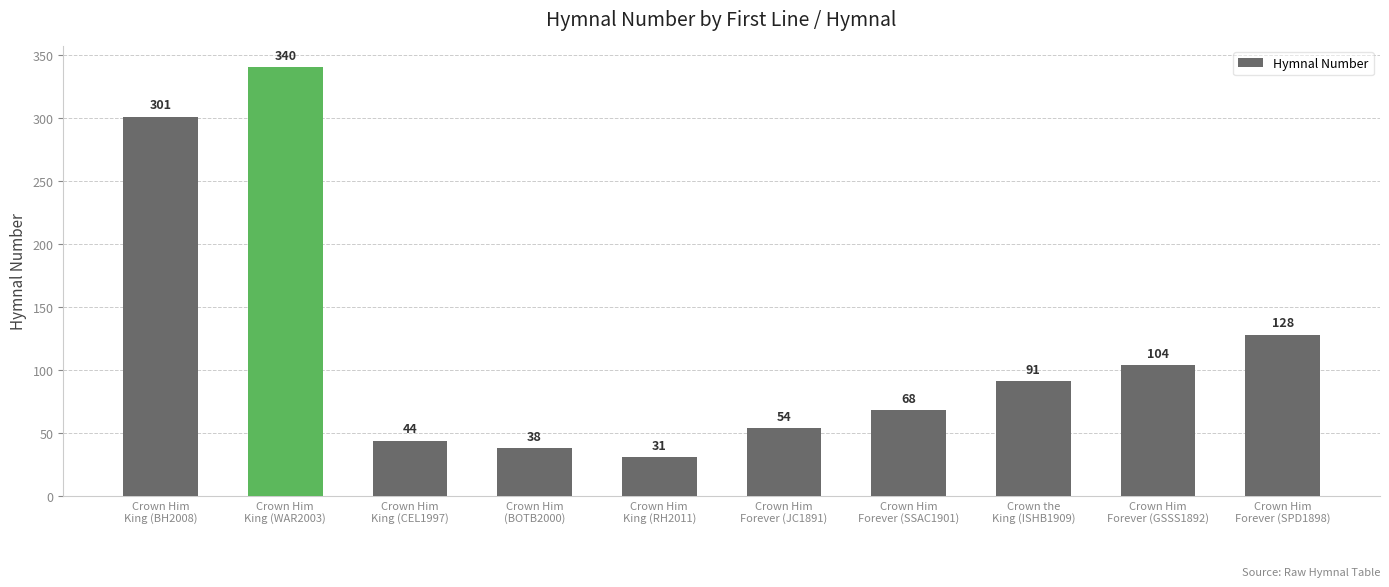

List the labels in order of value, largest first.

Crown Him
King (WAR2003), Crown Him
King (BH2008), Crown Him
Forever (SPD1898), Crown Him
Forever (GSSS1892), Crown the
King (ISHB1909), Crown Him
Forever (SSAC1901), Crown Him
Forever (JC1891), Crown Him
King (CEL1997), Crown Him
(BOTB2000), Crown Him
King (RH2011)